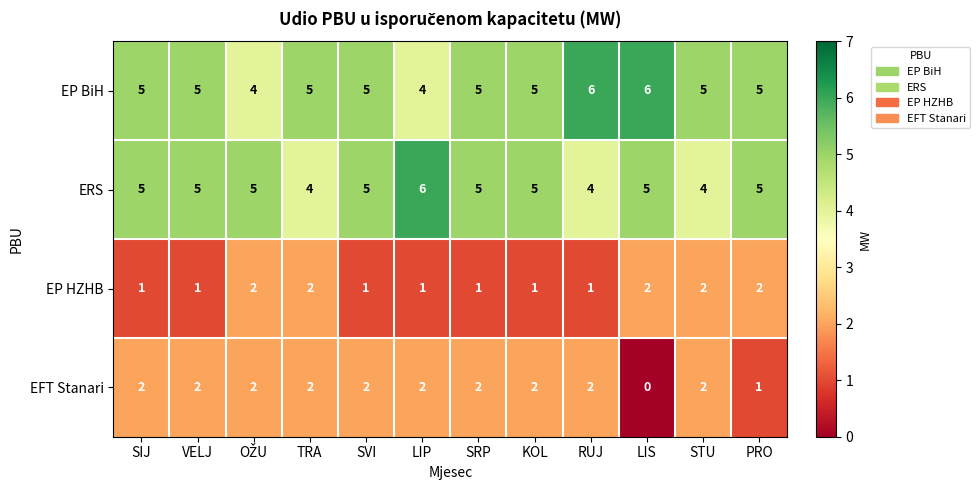

True or false: EP HZHB has a value of 1 at RUJ.

True